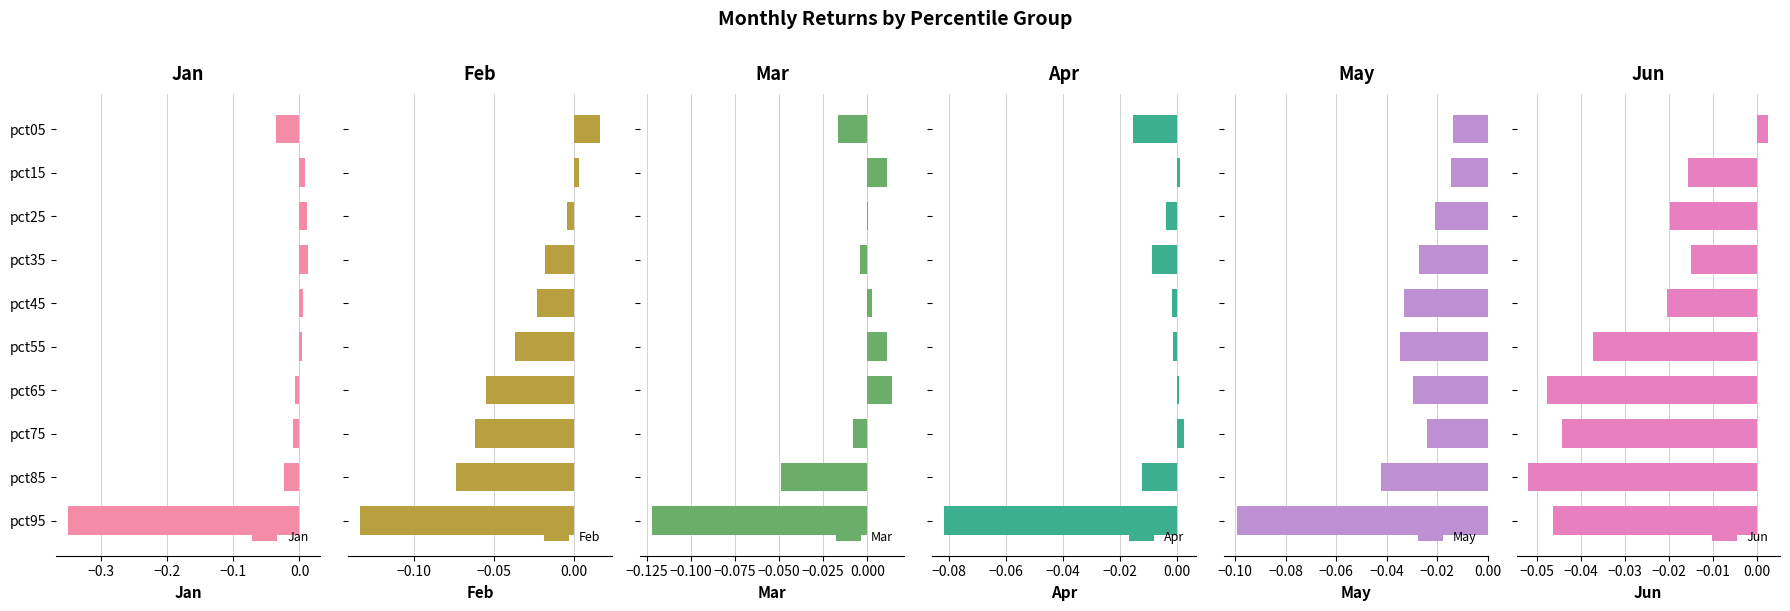

How many values in the Apr series are below 0?

7